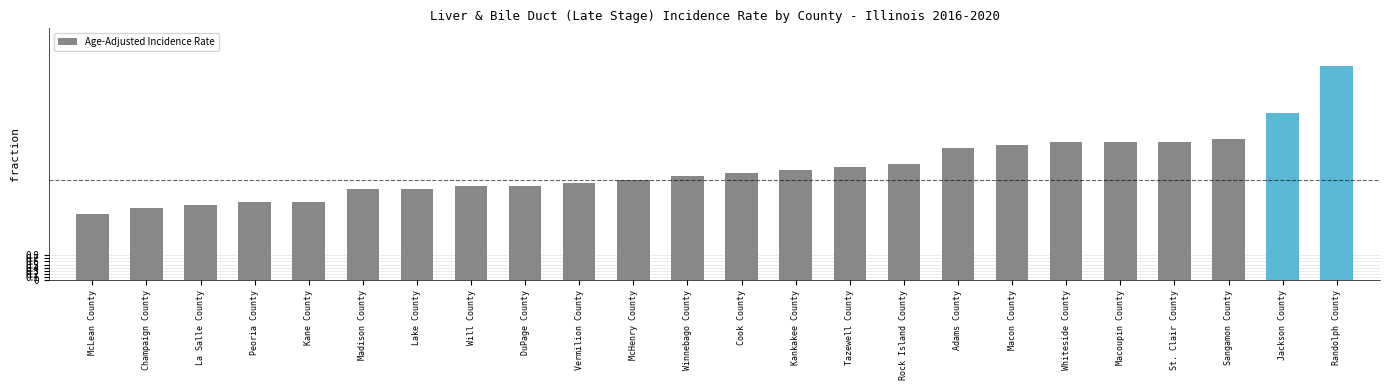

Reading left to right, what are all the values shown in this chart?

2.1	2.3	2.4	2.5	2.5	2.9	2.9	3.0	3.0	3.1	3.2	3.3	3.4	3.5	3.6	3.7	4.2	4.3	4.4	4.4	4.4	4.5	5.3	6.8